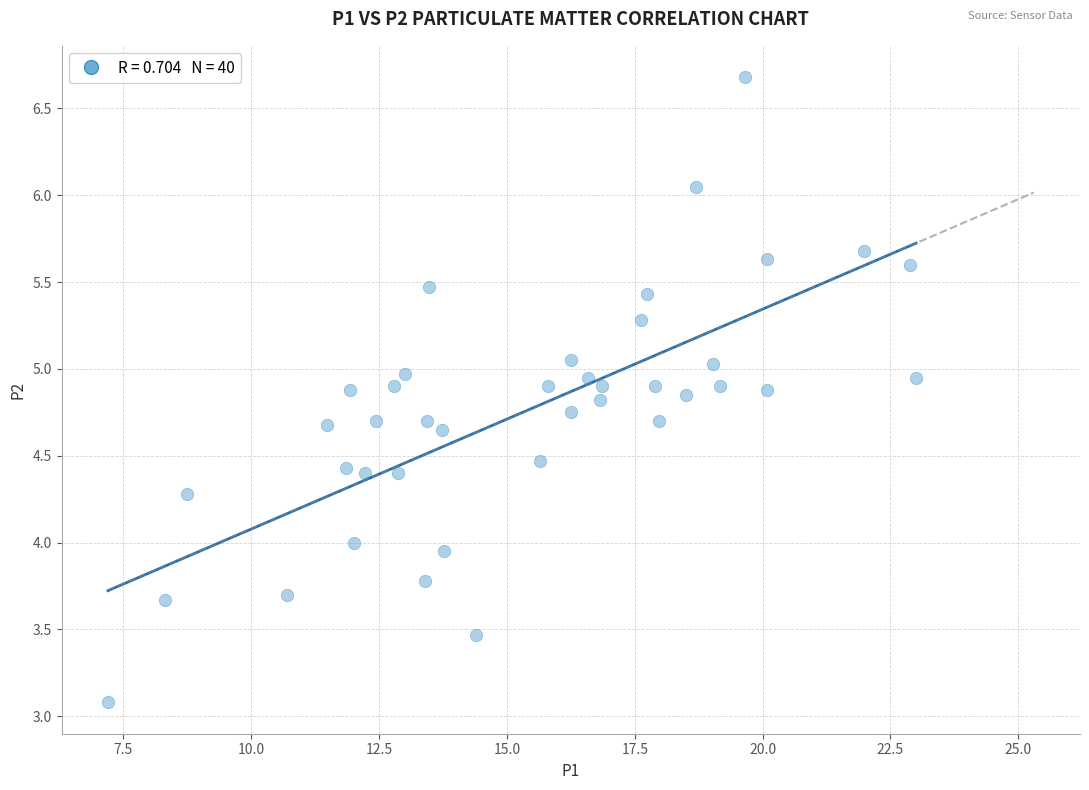

What is the range of Y values (max minus min)?

3.6